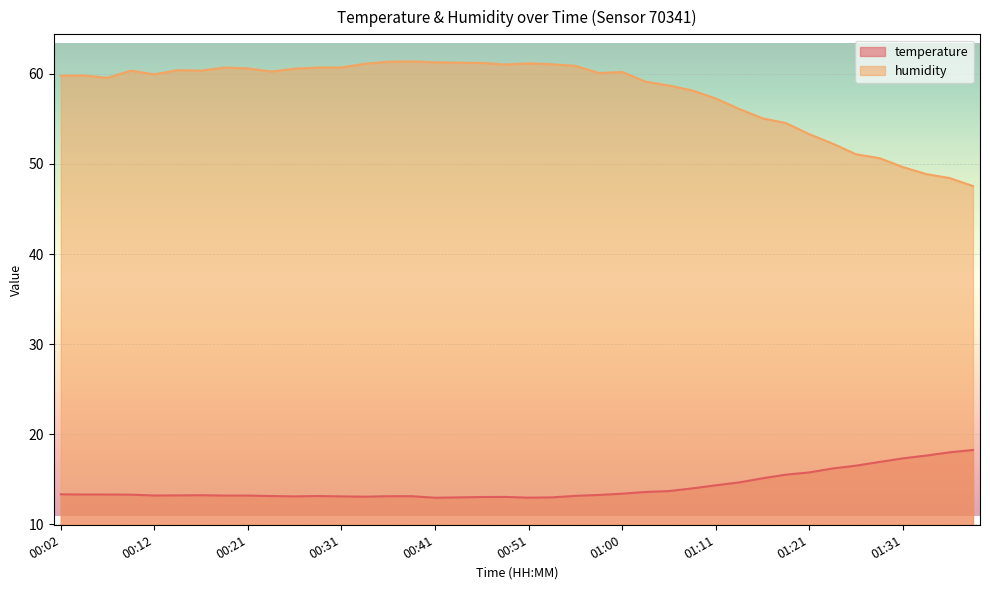

Where is temperature nearest to the value 15?

01:16